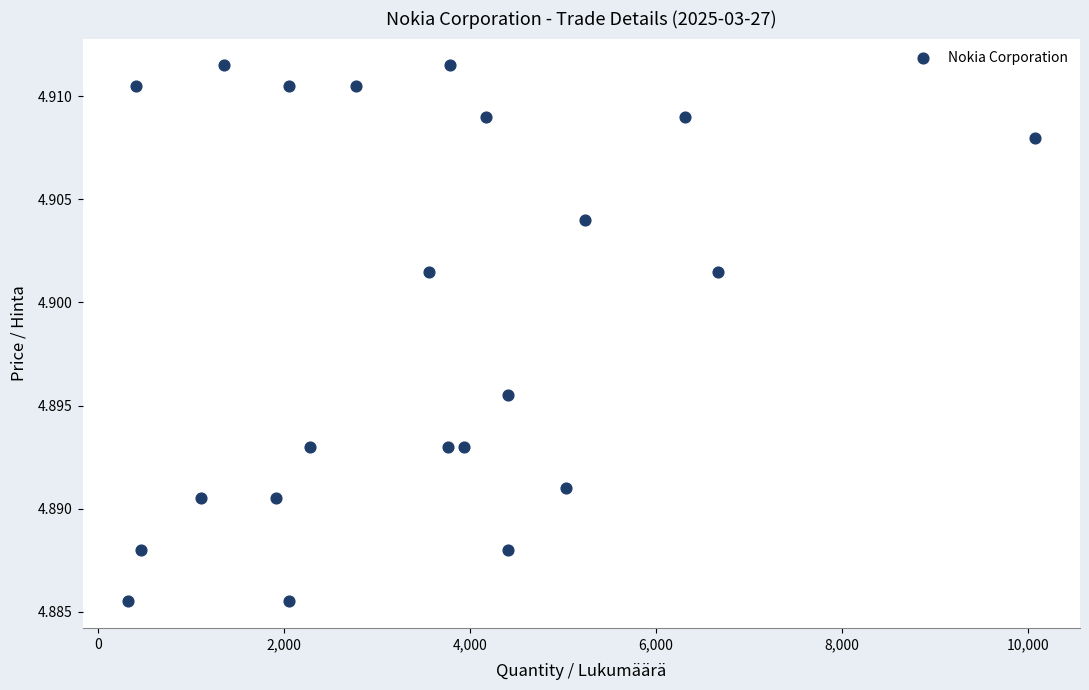

What is the range of X values (max minus min)?

9747.0